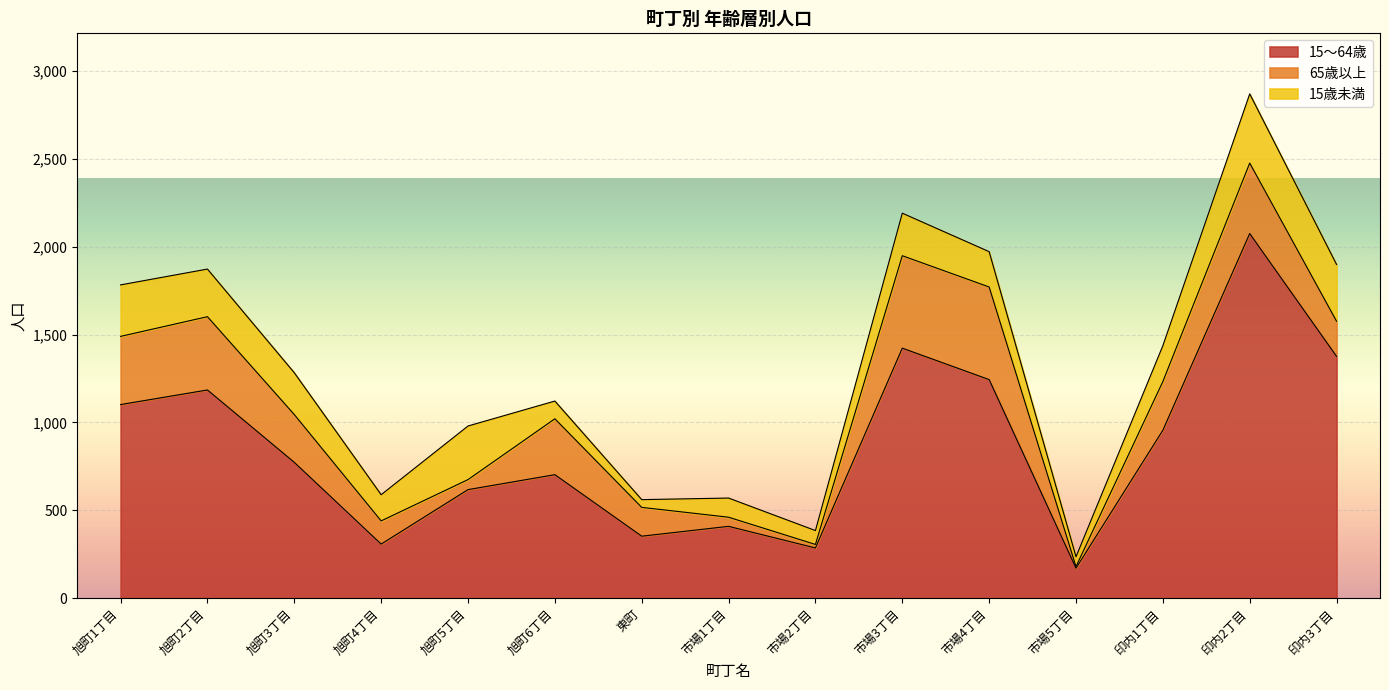

What is the difference between the second highest and second lowest values in the 15歳未満 series?

267